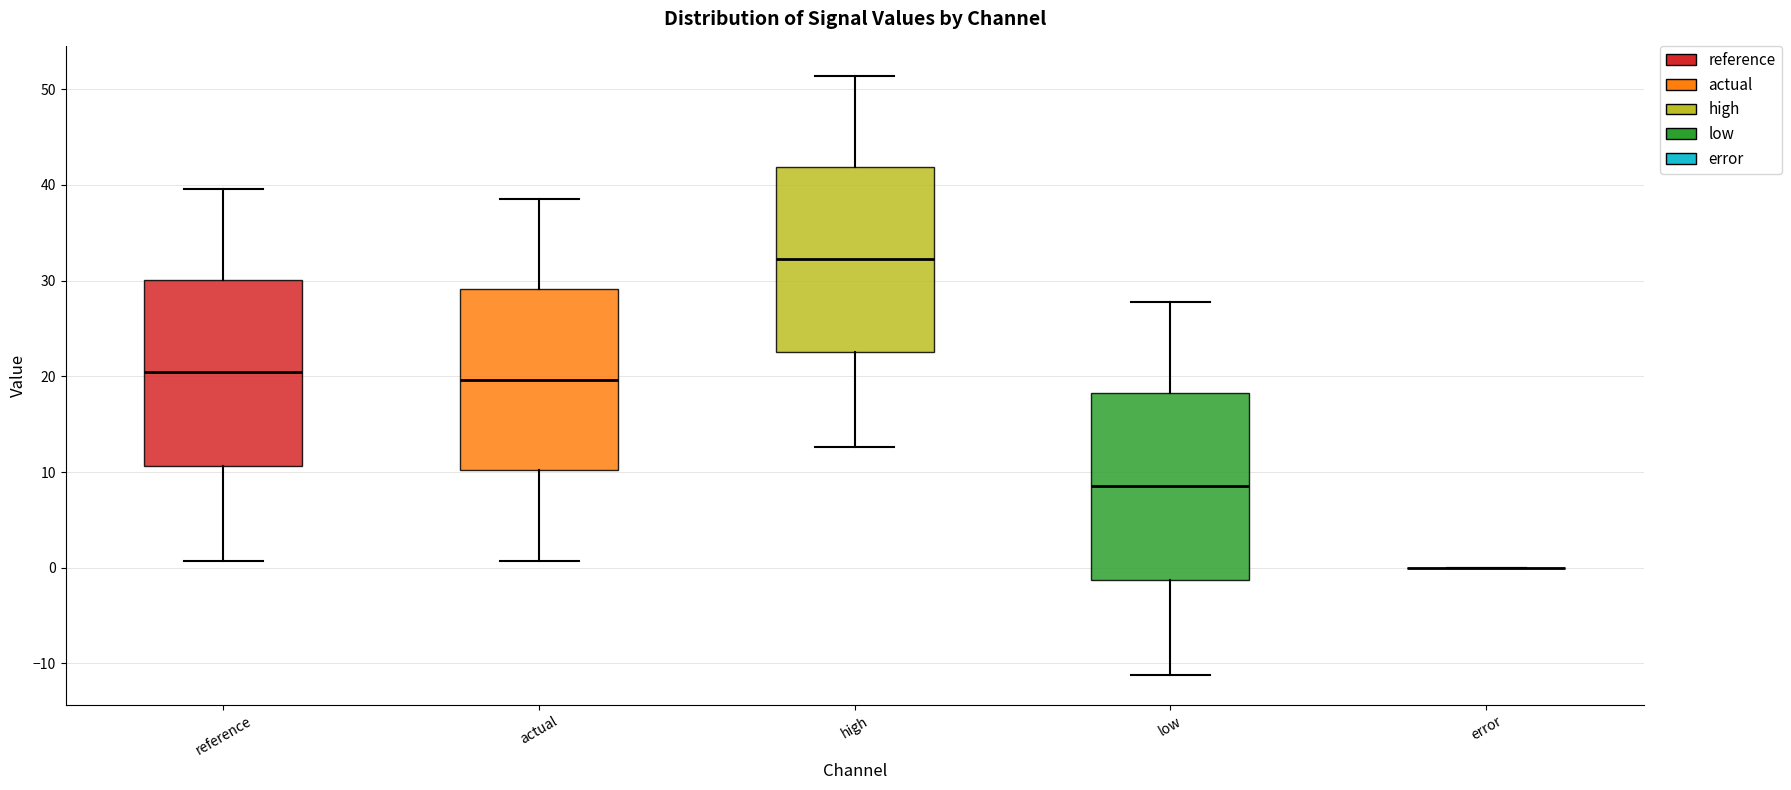

Reading left to right, read every box against the y-axis: the position of its median line, the range the box covers, and the ends of its whiskers. The values are not printed on the chart, so give them approximately, as read against the axis.

reference: median 20, box 11 to 30, whiskers 1 to 40
actual: median 20, box 10 to 29, whiskers 1 to 39
high: median 32, box 23 to 42, whiskers 13 to 51
low: median 9, box -1 to 18, whiskers -11 to 28
error: box collapsed to a line at 0, whiskers 0 to 0